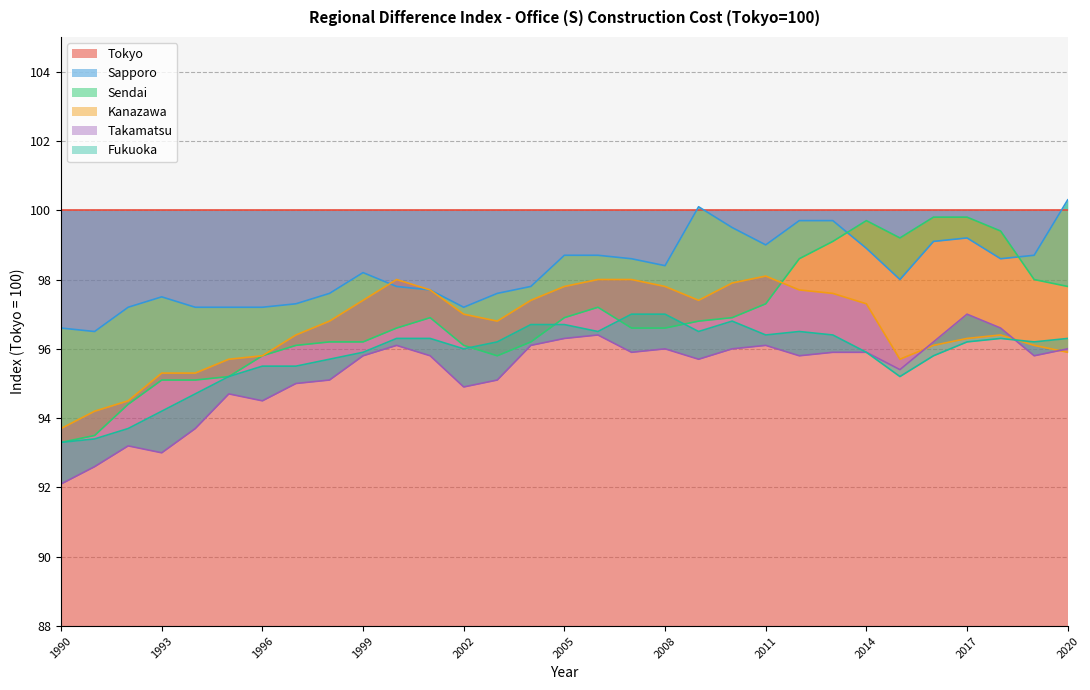

What is the lowest value of the Sapporo series?

96.5